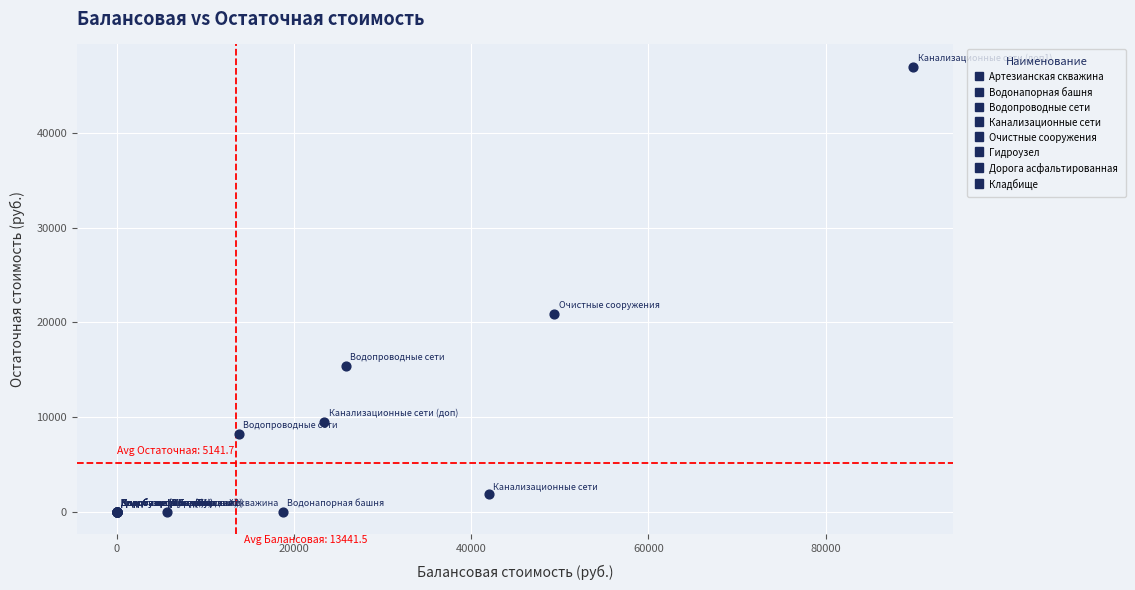

What Y value in the scatter plot is closest to 23496?

20918.1